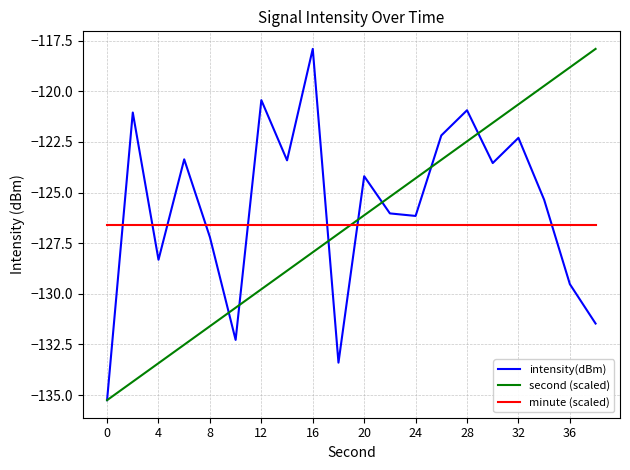

How many categories are shown in the chart?

20